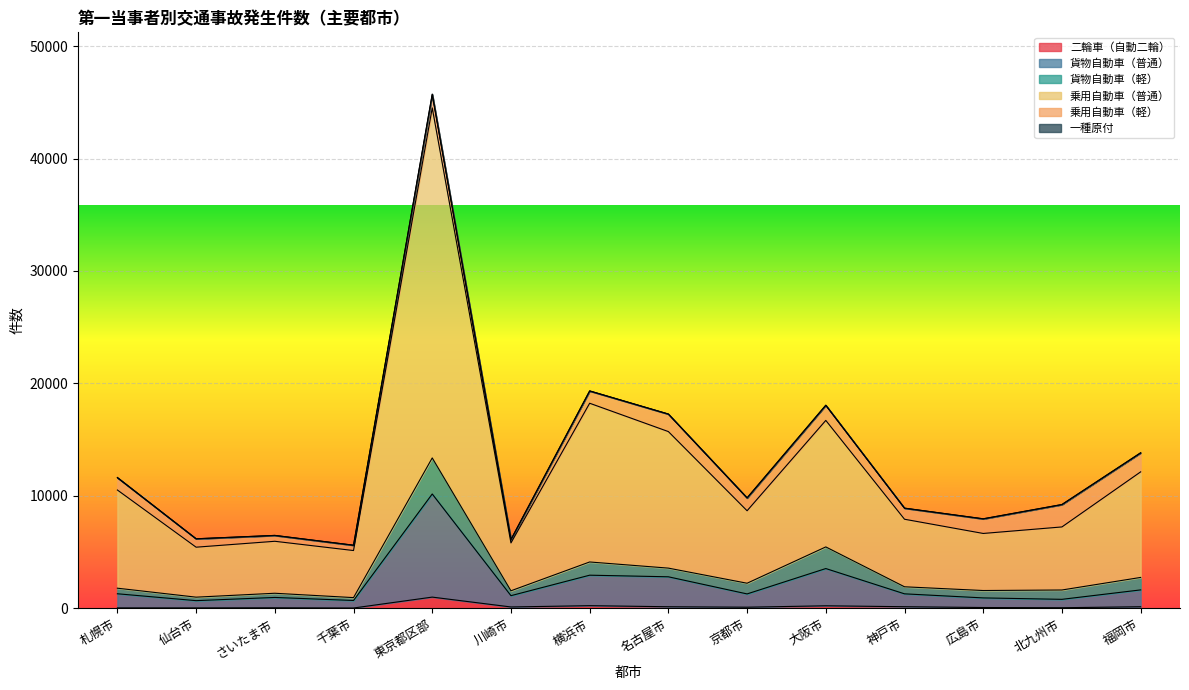

How many data points does each series have?

14